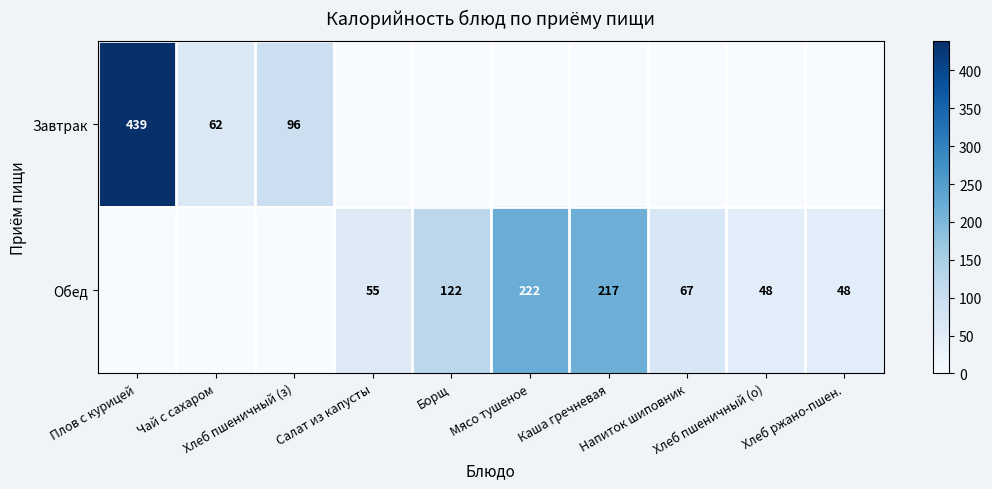

At how many categories does at least one series exceed 411?

1